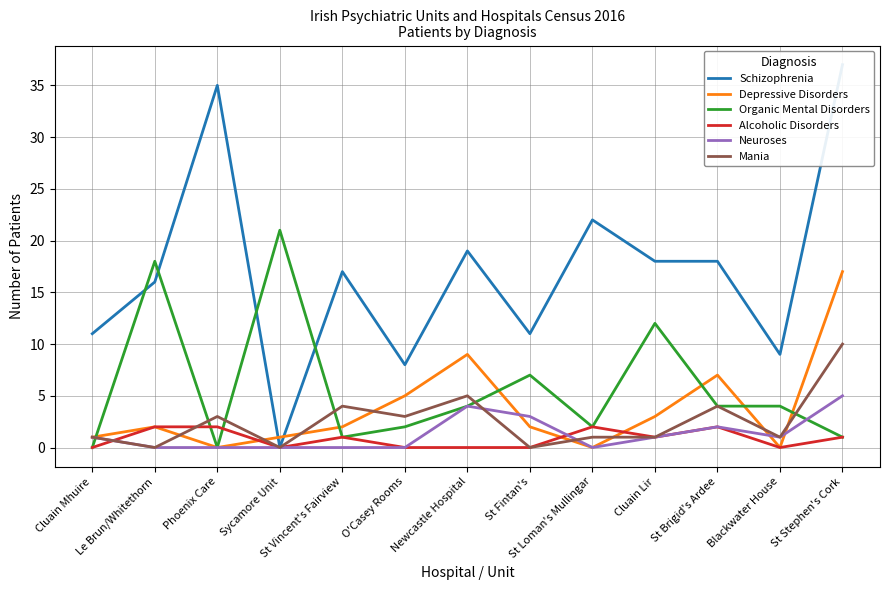

Which series has the largest range (max minus min)?

Schizophrenia